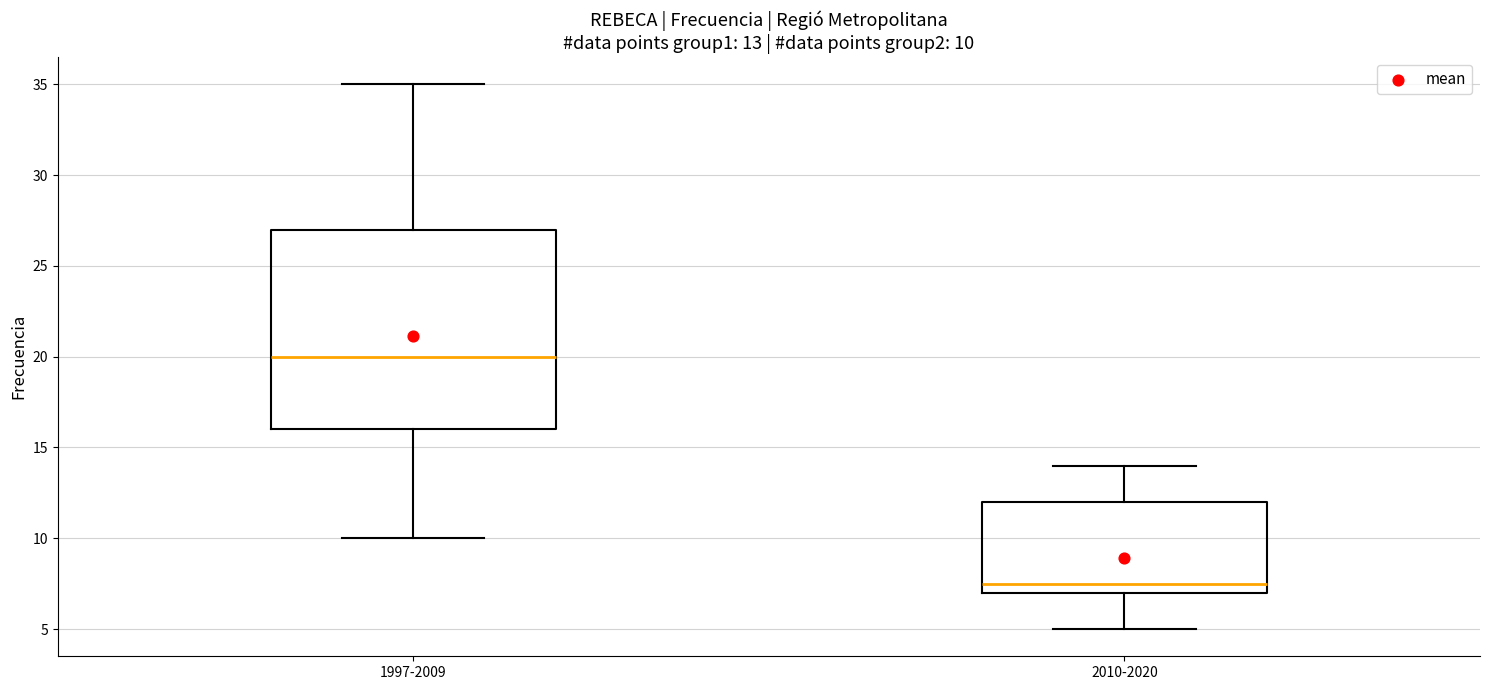

Which box's median line is the highest?

1997-2009